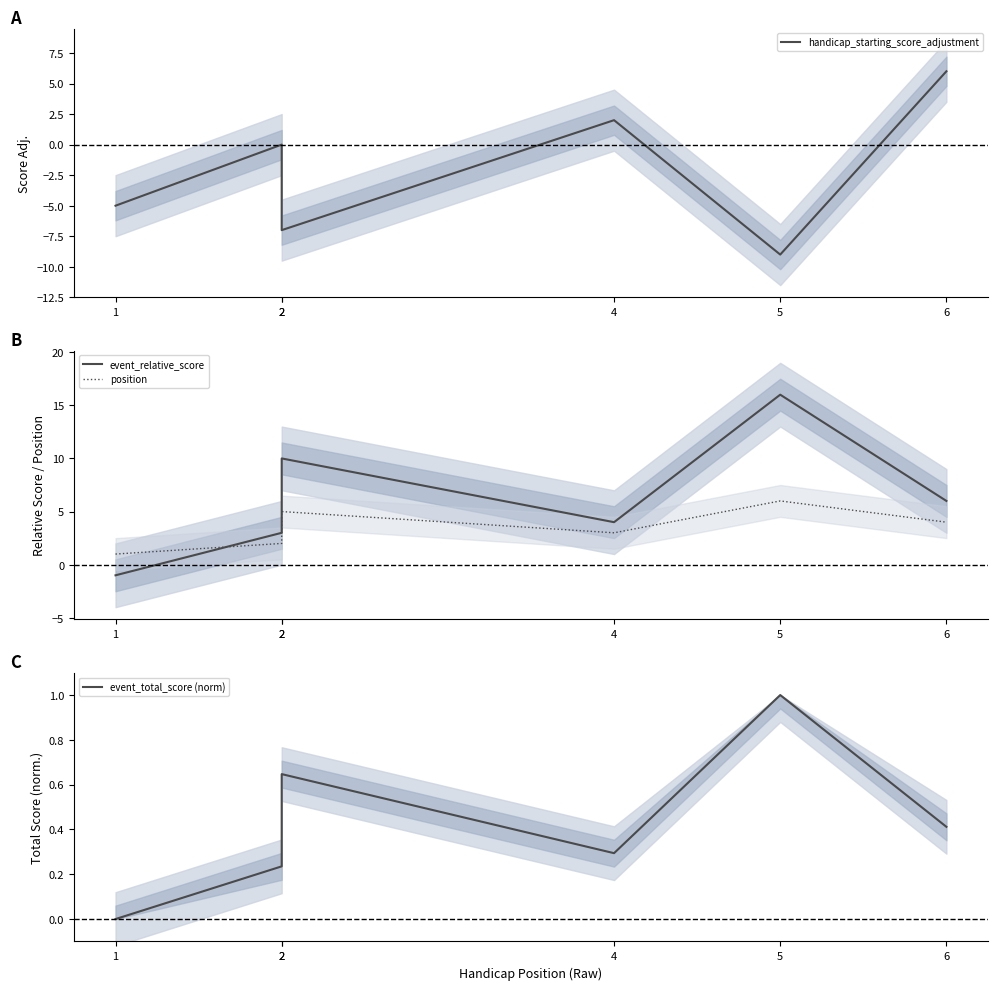

Where is the first local maximum for handicap_starting_score_adjustment?

2